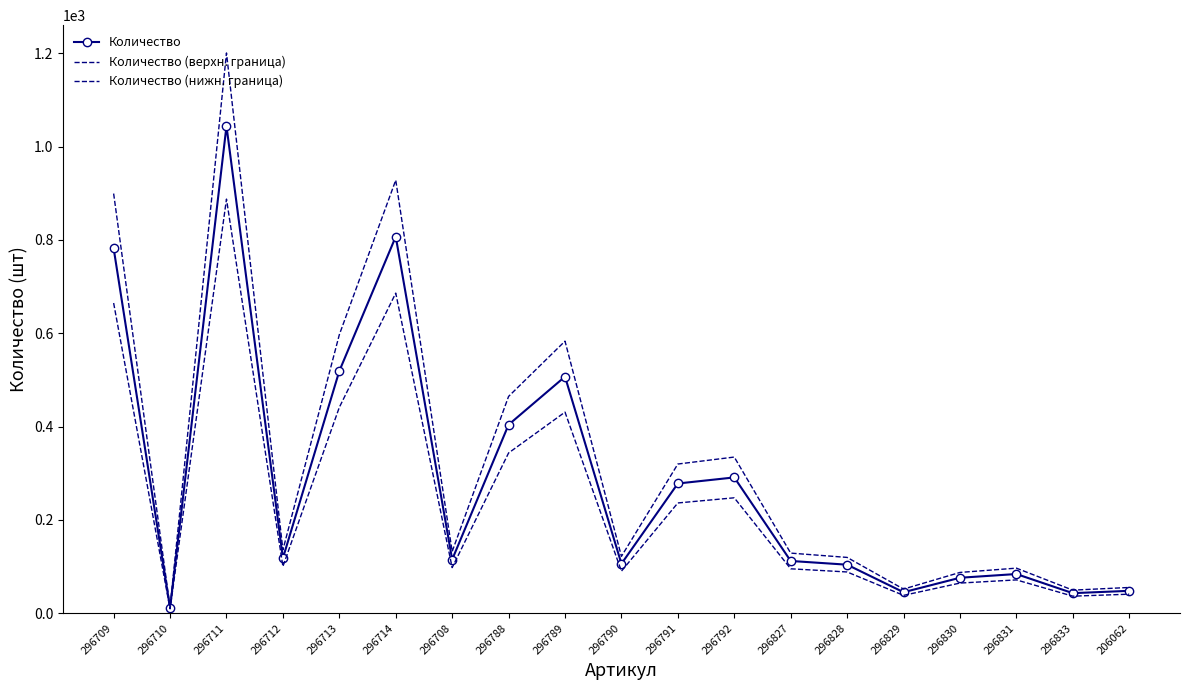

What is the label of the 10th point from the left?

296790